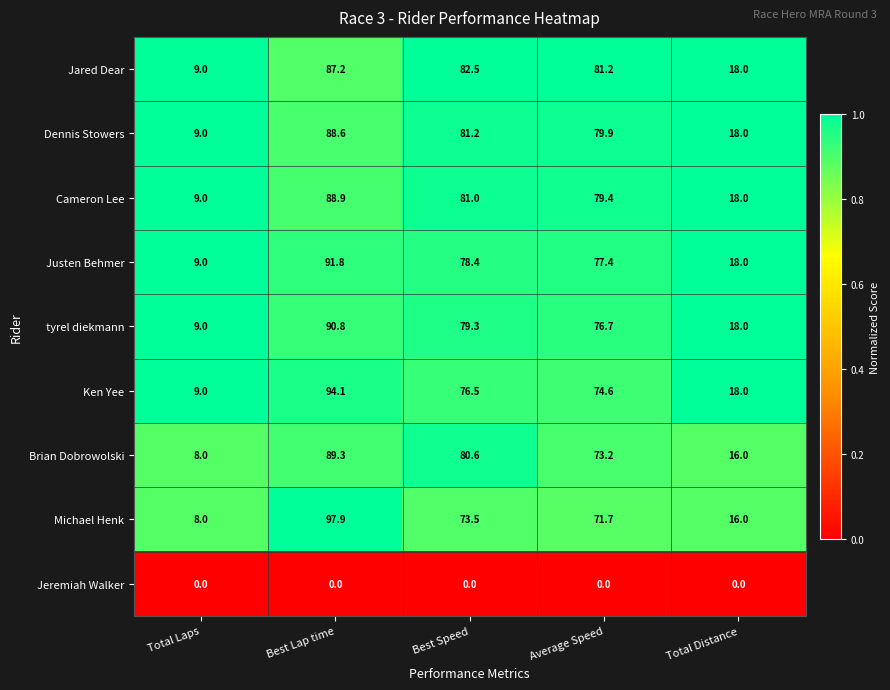

What is the sum of the Dennis Stowers values at Average Speed and Best Lap time?

168.5